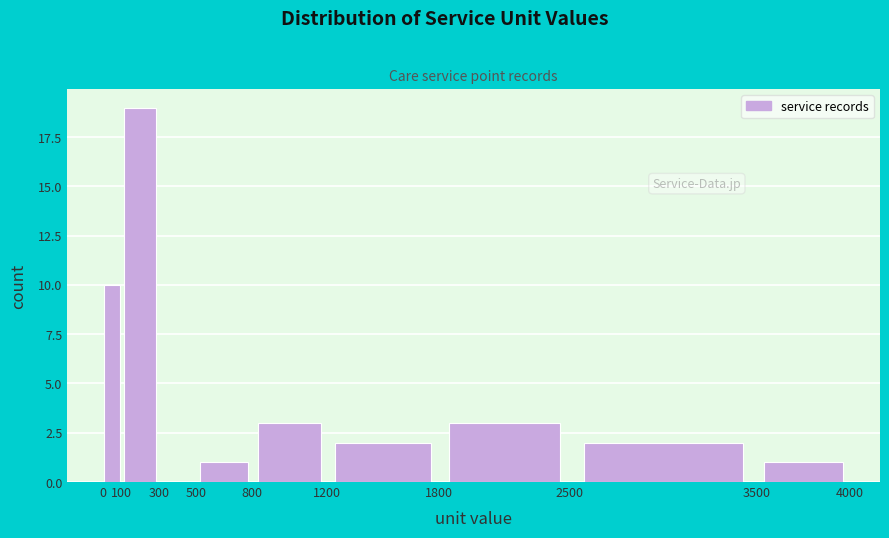

Reading left to right, list every bar in this chart as the range it spans on the x-axis followed by its height. The values are not printed on the chart, so give them approximately, as read against the axis.

0 to 100: 10
100 to 300: 19
300 to 500: 0
500 to 800: 1
800 to 1200: 3
1200 to 1800: 2
1800 to 2500: 3
2500 to 3500: 2
3500 to 4000: 1